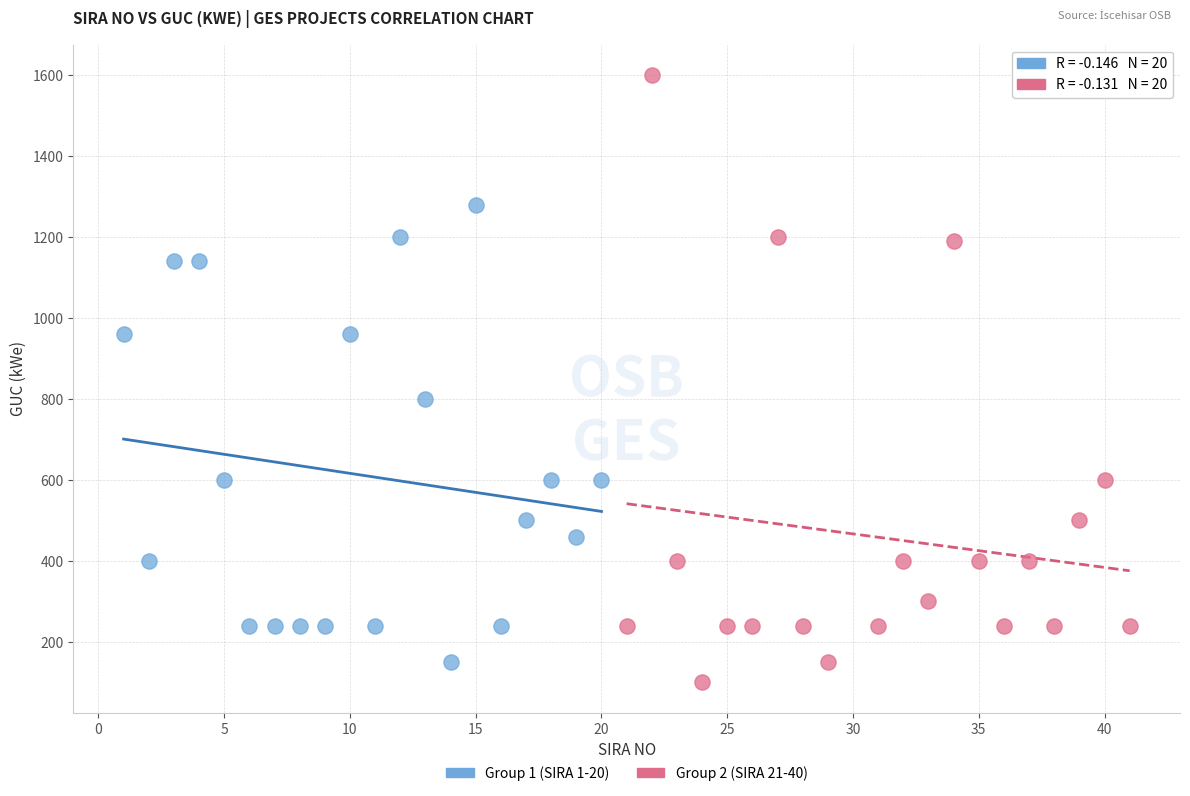

Which series contains the highest Y value?

Group 2 (SIRA 21-40)